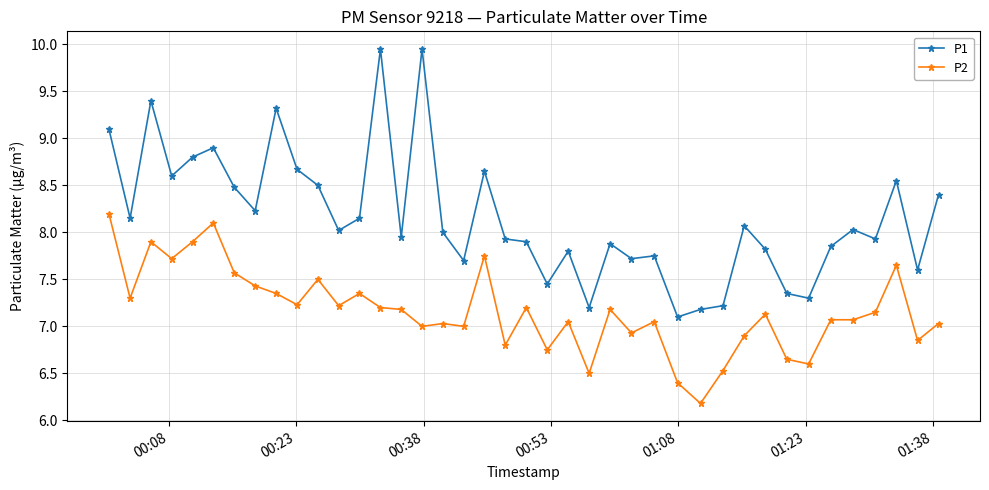

Which series has the widest spread of values?

P1